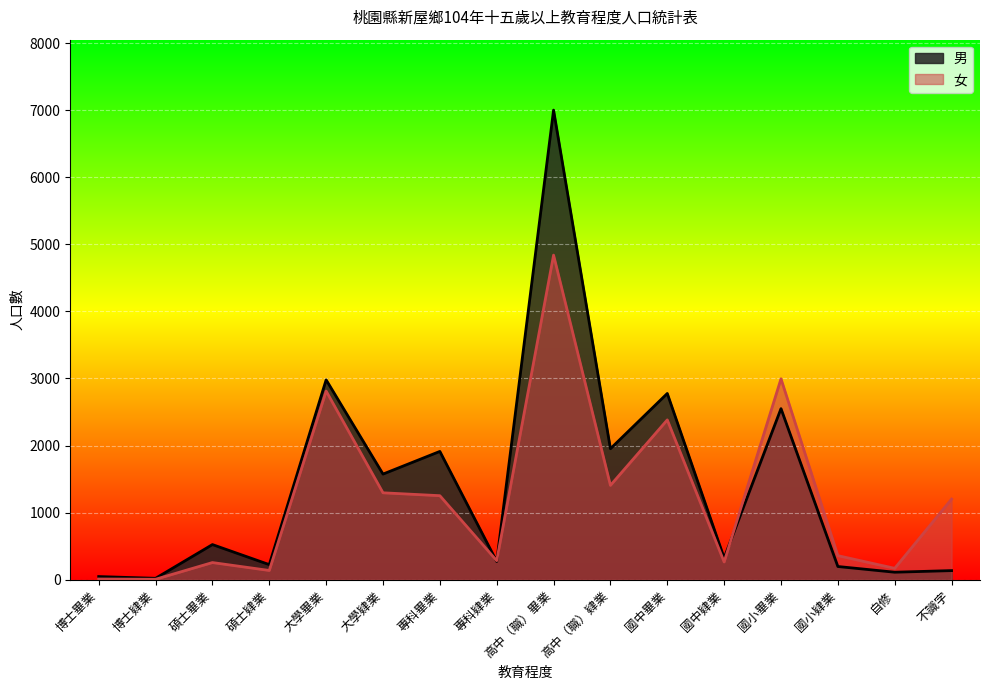

What is the difference between the 男 values at 國中畢業 and 國小肄業?

2580